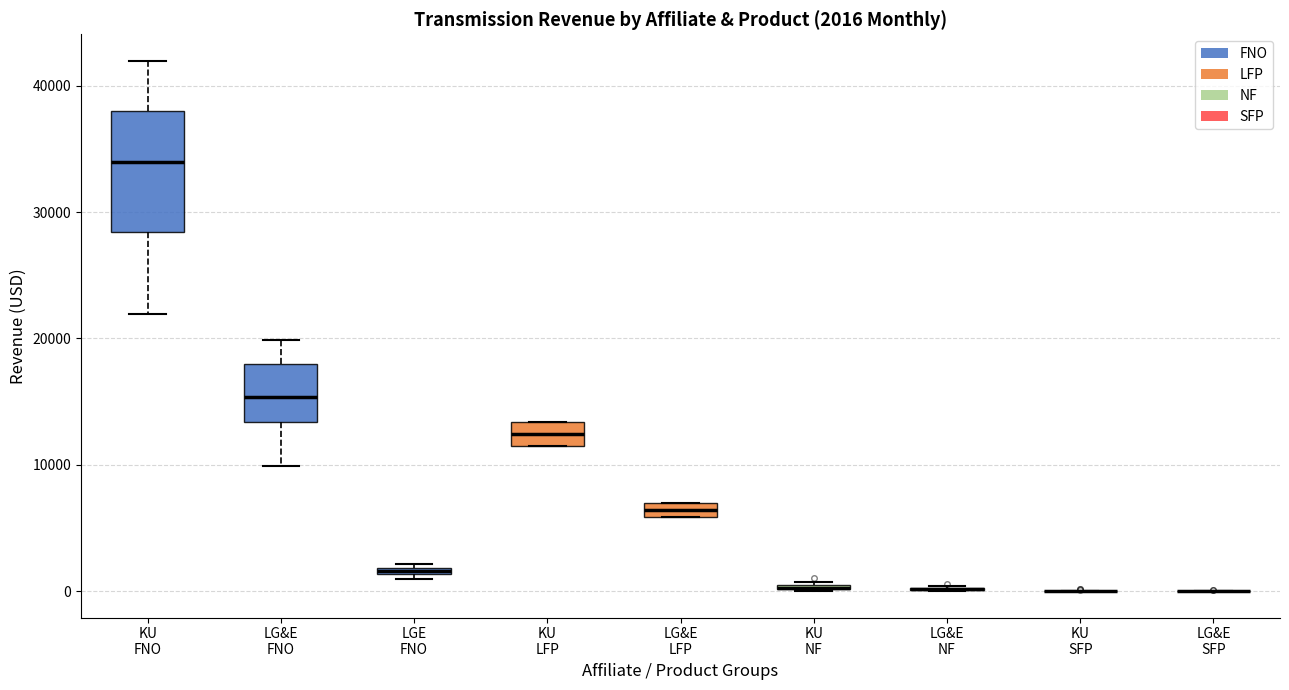

Which box is the tallest, from its lower edge to its upper edge?

KU FNO